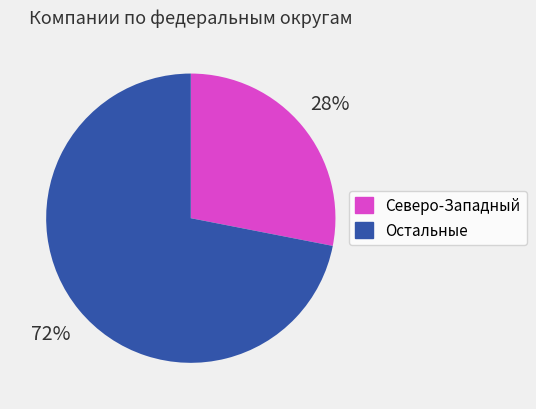

To the nearest percent, what percentage of the pie is Северо-Западный?

28%